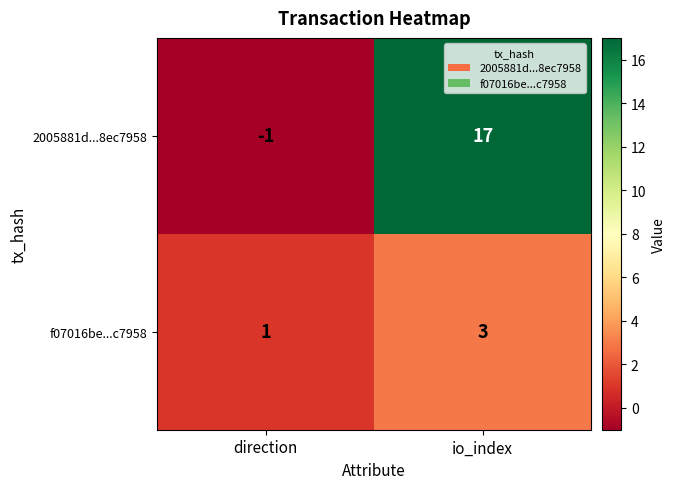

Count the number of data series in this chart.

2